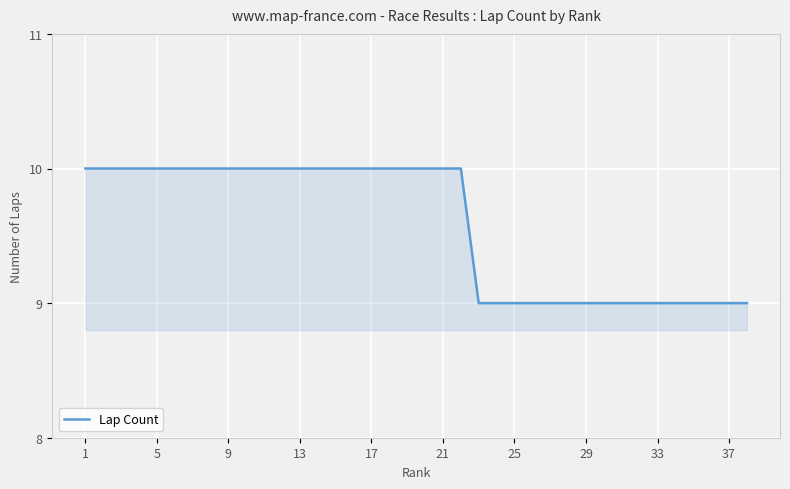

What is the smallest value displayed?

9